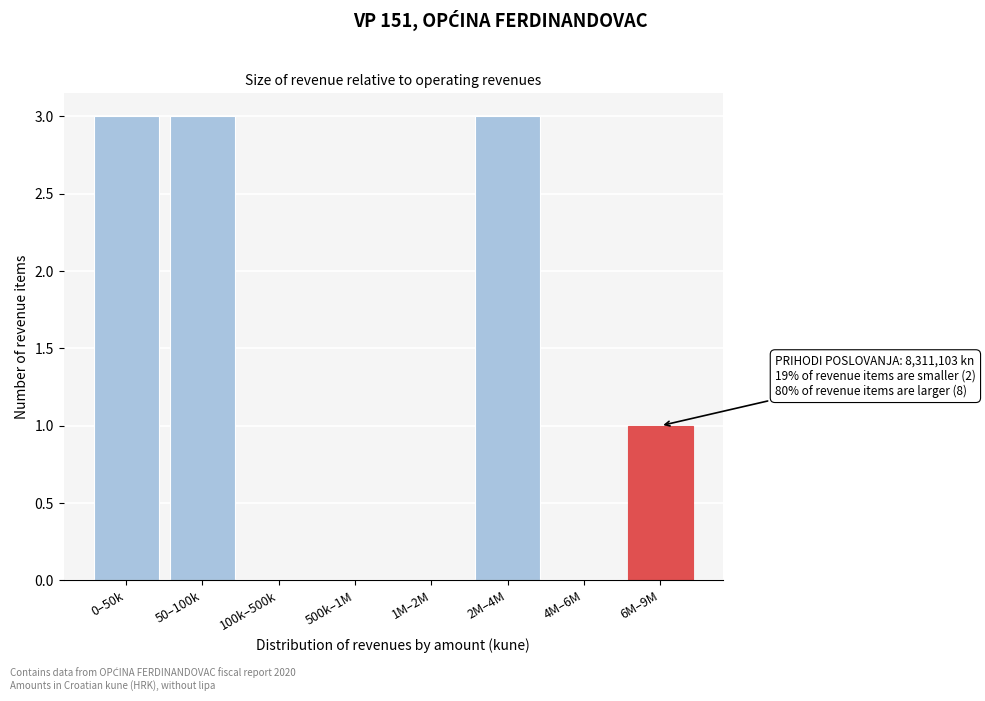

Reading left to right, list all the values displayed in this chart.

0–50k=3	50–100k=3	100k–500k=0	500k–1M=0	1M–2M=0	2M–4M=3	4M–6M=0	6M–9M=1